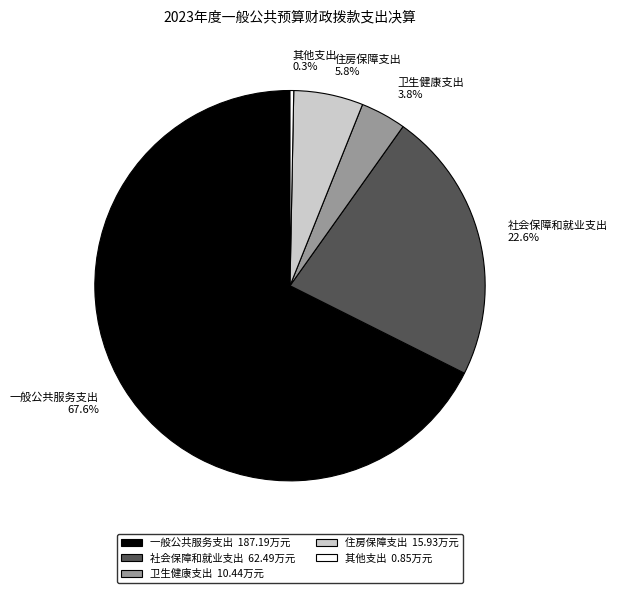

What portion of the pie excludes 社会保障和就业支出?

77.4%